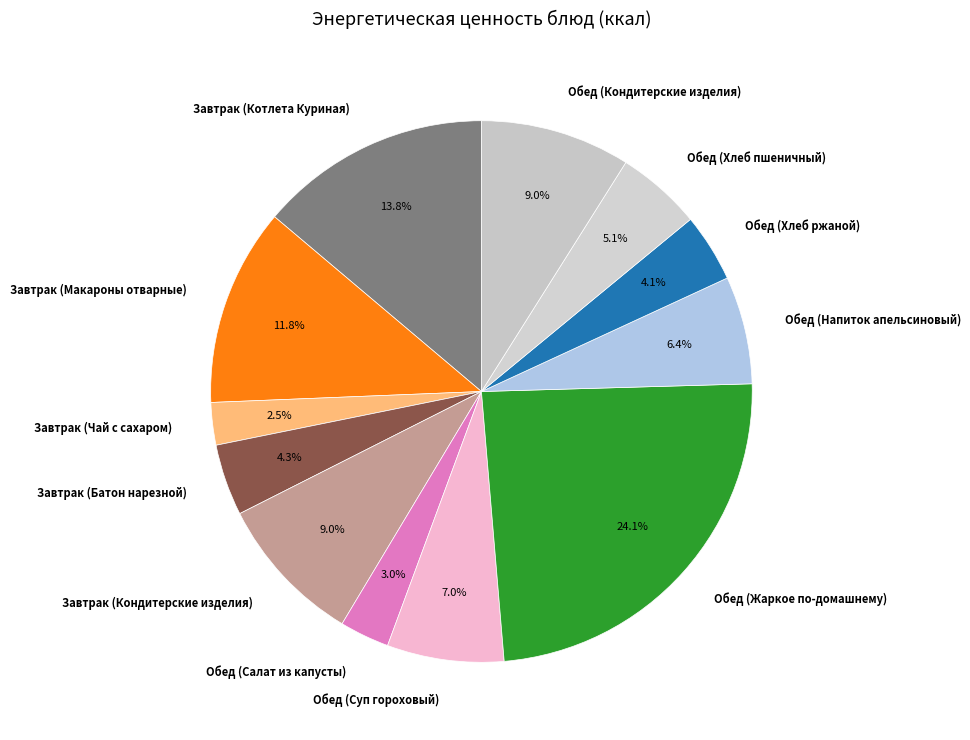

To the nearest percent, what portion does Обед (Жаркое по-домашнему) represent?

24%